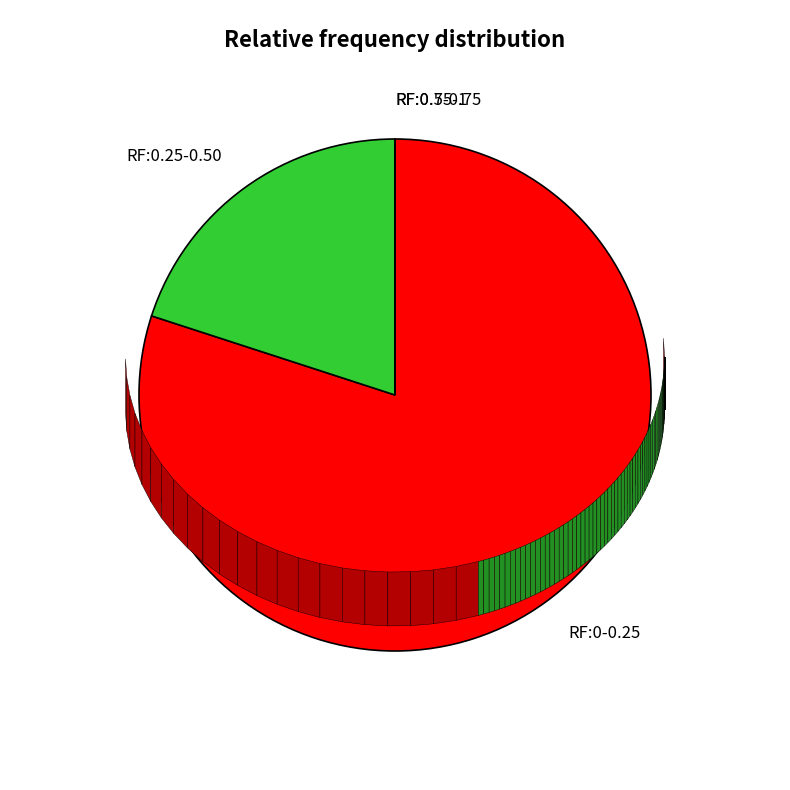

True or false: RF:0.25-0.50 accounts for 20% of the total.

True